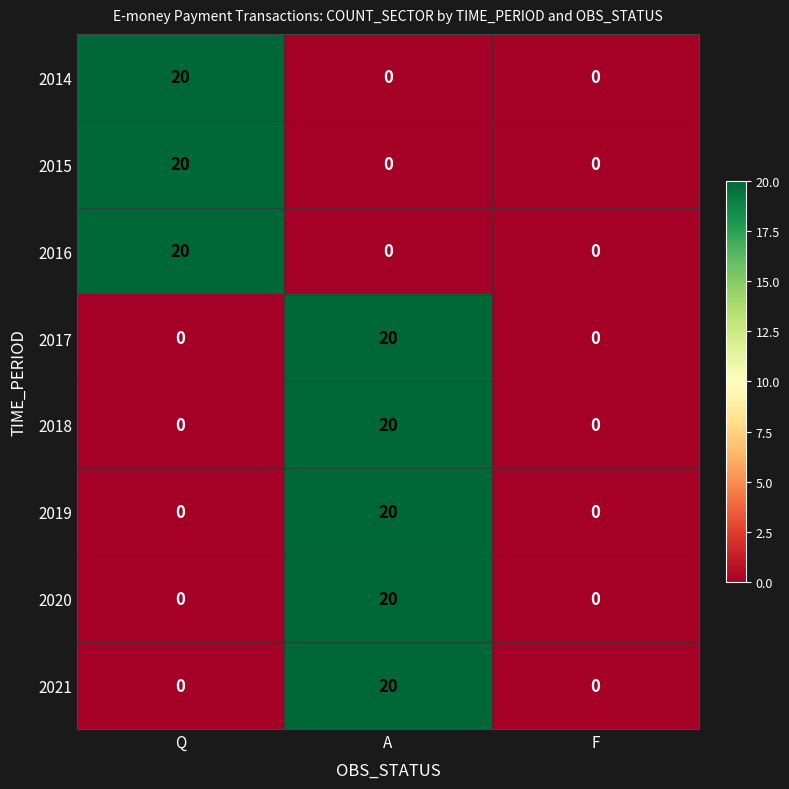

What is the difference between the highest and lowest values at A?

20